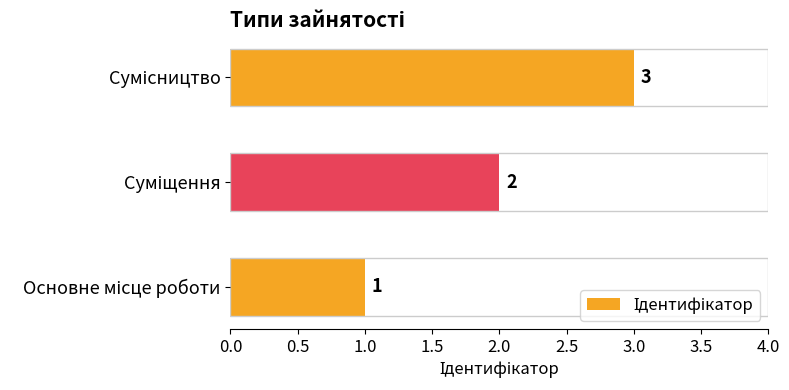

How many values are between 1 and 3?

3